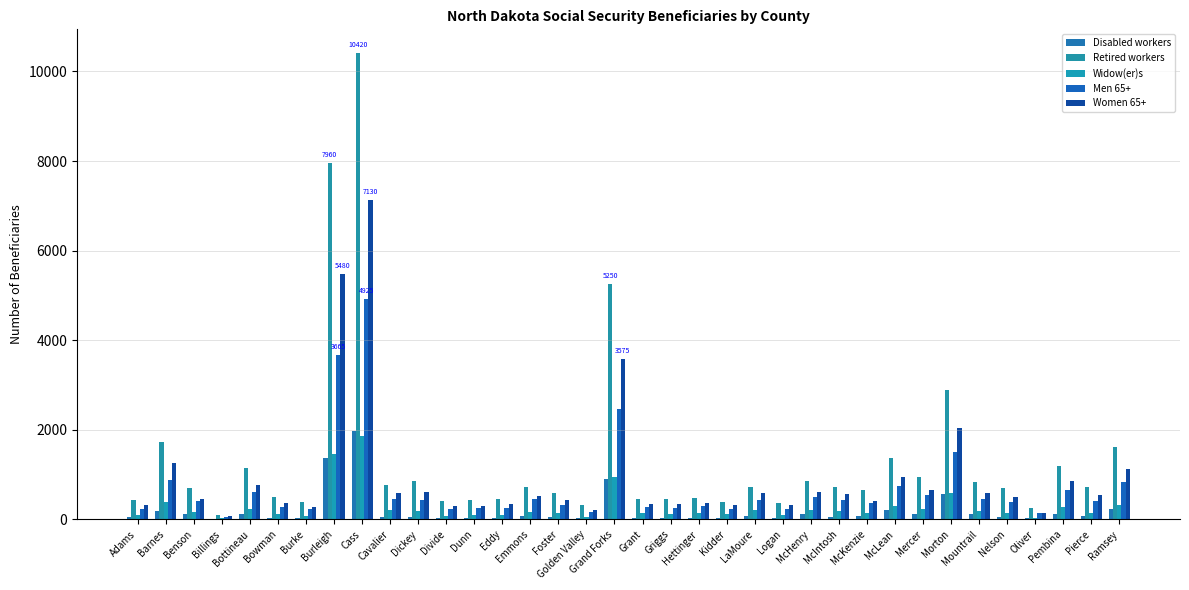

Are the bars grouped side by side (vs. stacked)?

Yes